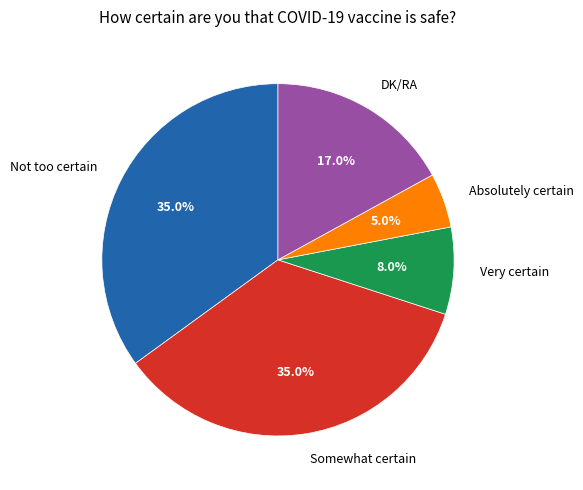

Is it true that Not too certain is 35% of the pie?

True